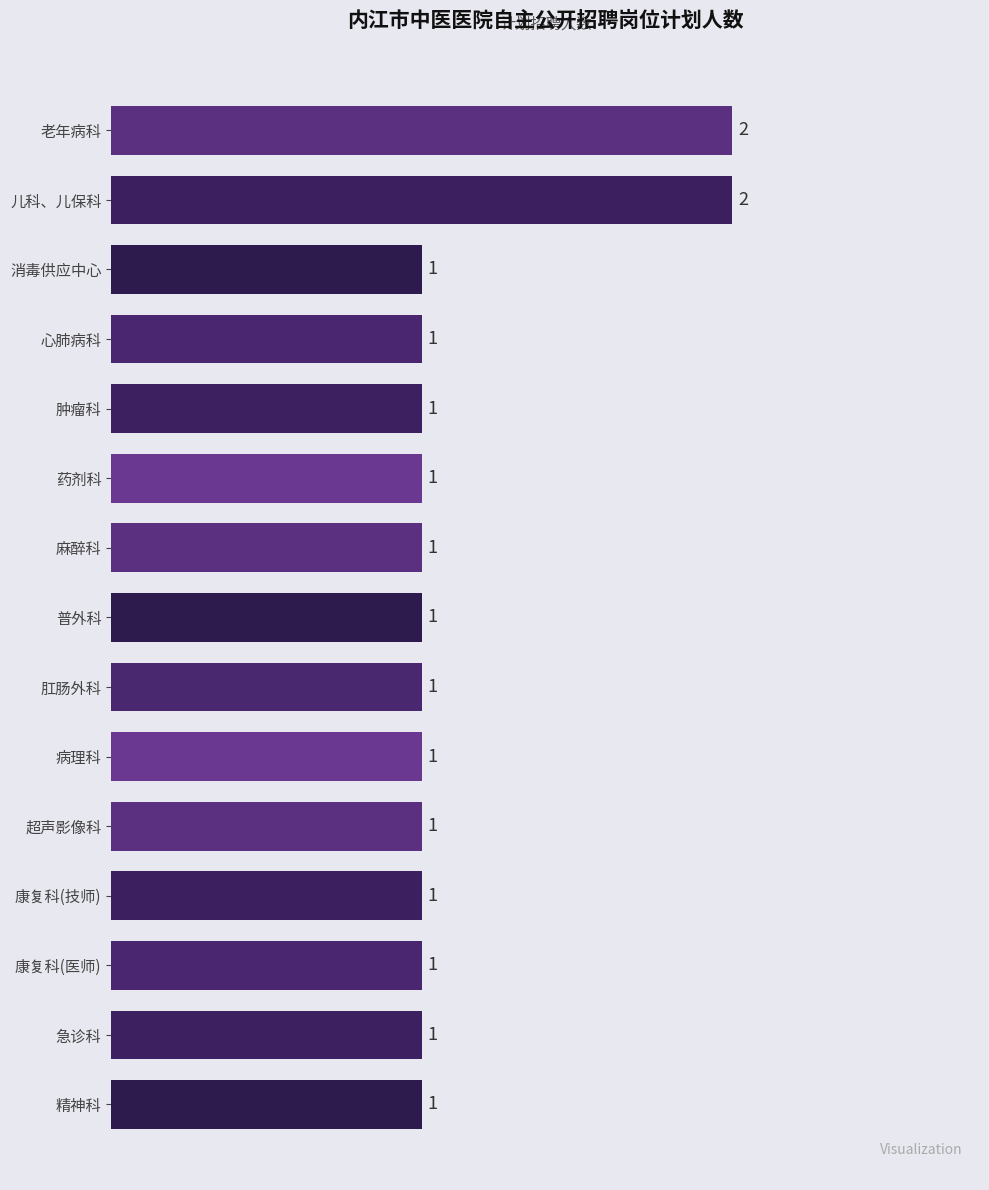

Count the values in the range 1 to 2.

15